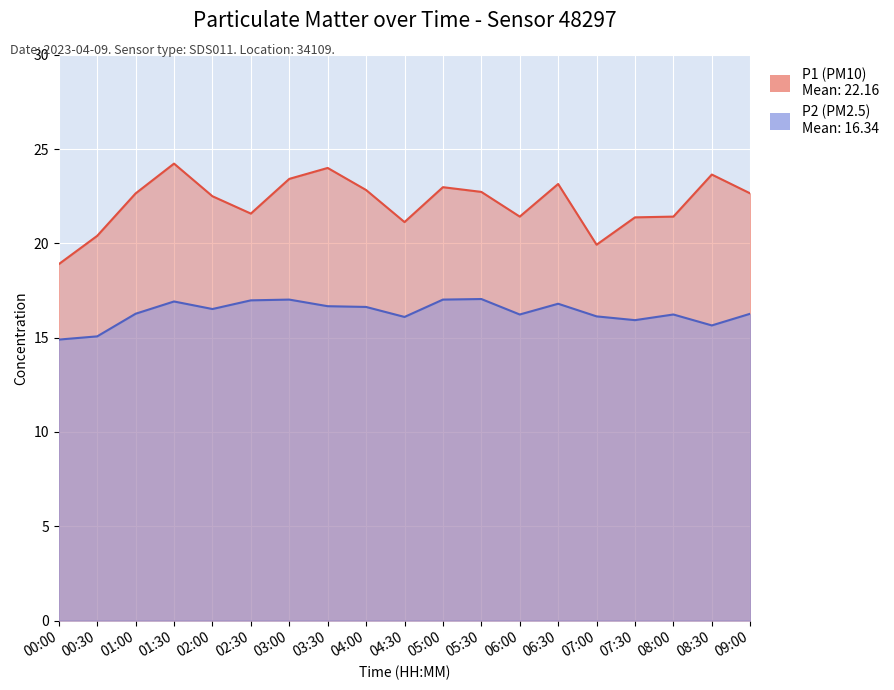

What is the minimum value shown in the chart?

14.9